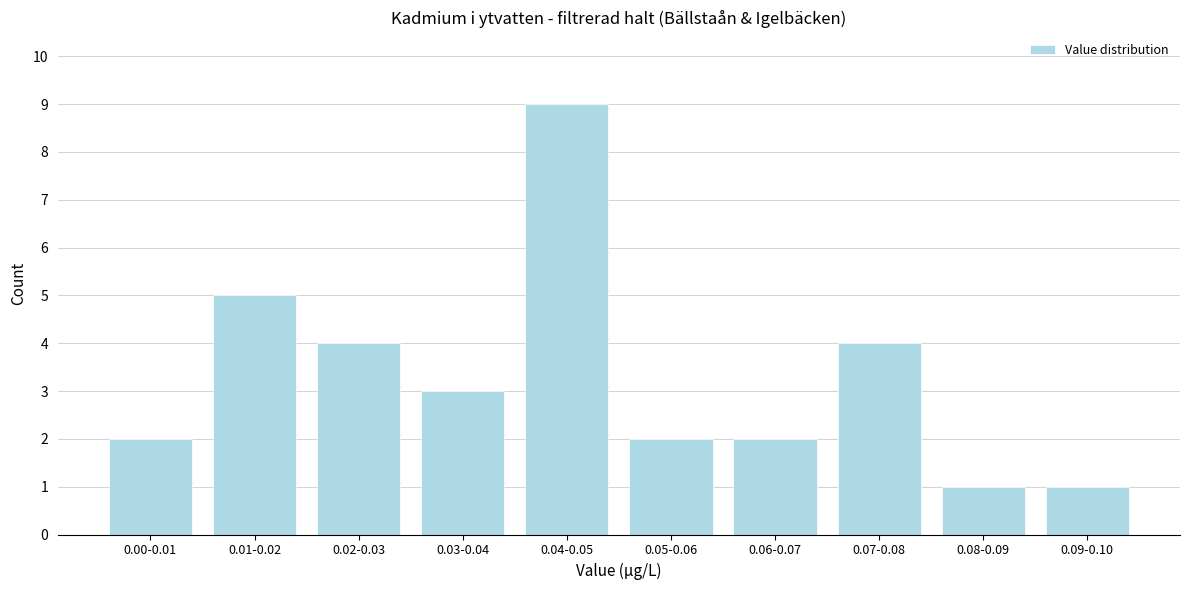

Reading left to right, list all the values displayed in this chart.

2	5	4	3	9	2	2	4	1	1